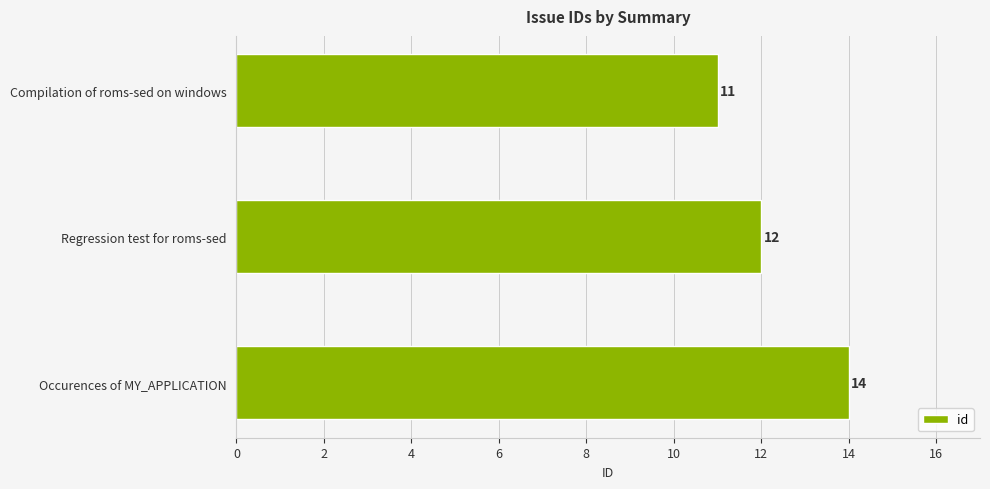

List the labels in order of value, smallest first.

Compilation of roms-sed on windows, Regression test for roms-sed, Occurences of MY_APPLICATION